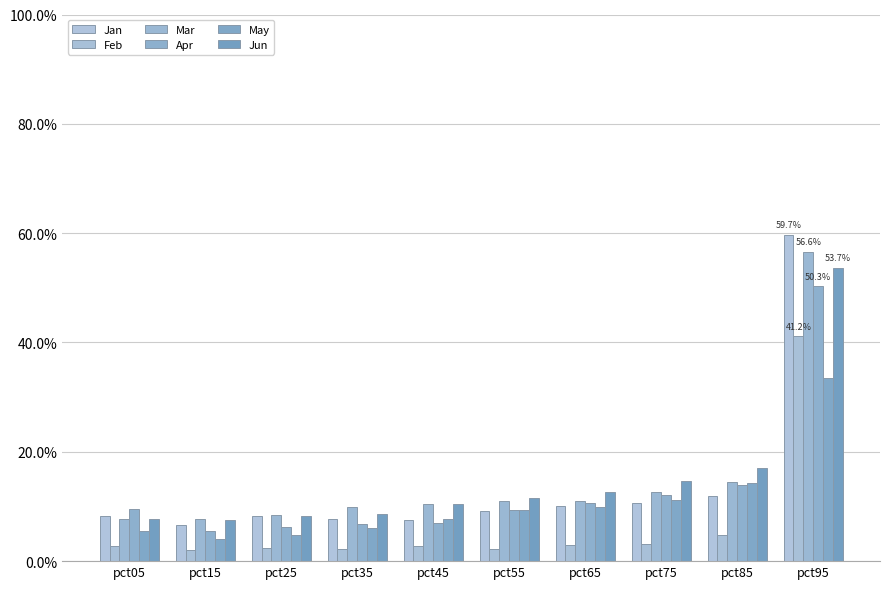

True or false: May has a value of 0.0 at pct45.

False